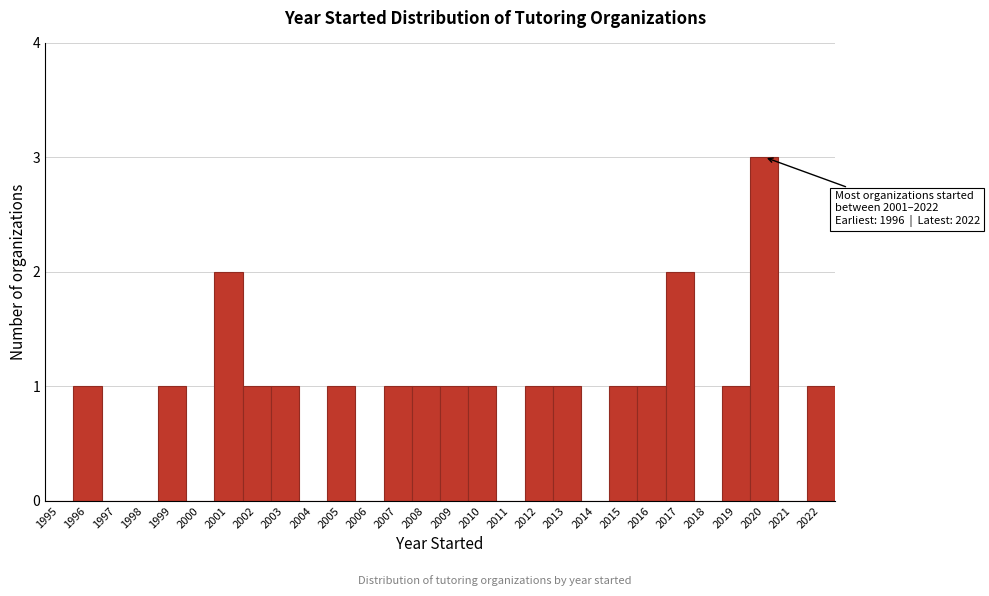

Reading left to right, list all the values displayed in this chart.

1995=0	1996=1	1997=0	1998=0	1999=1	2000=0	2001=2	2002=1	2003=1	2004=0	2005=1	2006=0	2007=1	2008=1	2009=1	2010=1	2011=0	2012=1	2013=1	2014=0	2015=1	2016=1	2017=2	2018=0	2019=1	2020=3	2021=0	2022=1